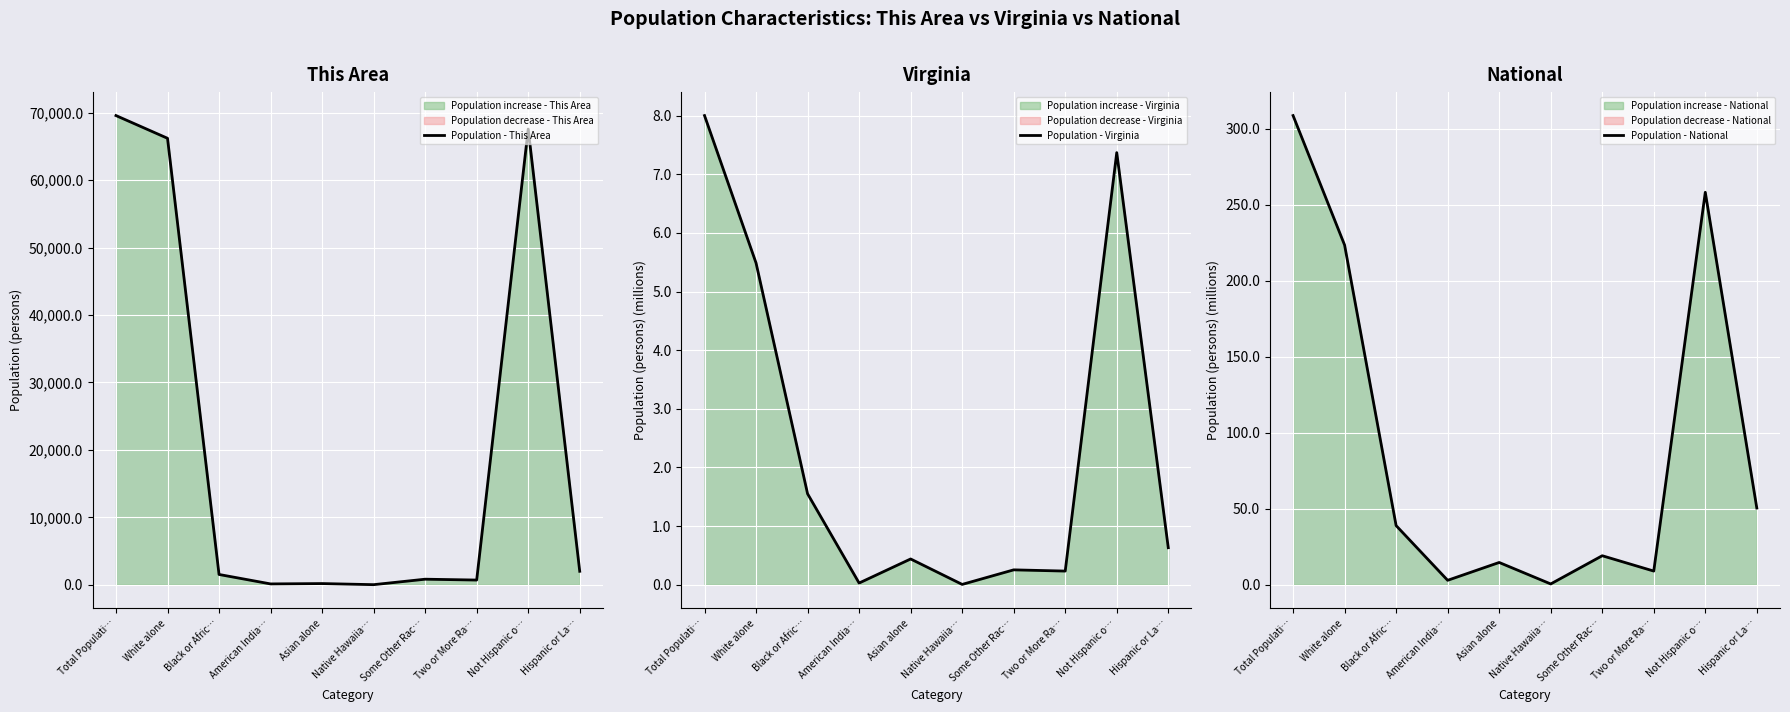

The Population - Virginia series shows 0.4 at Two or More Ra…. True or false?

False